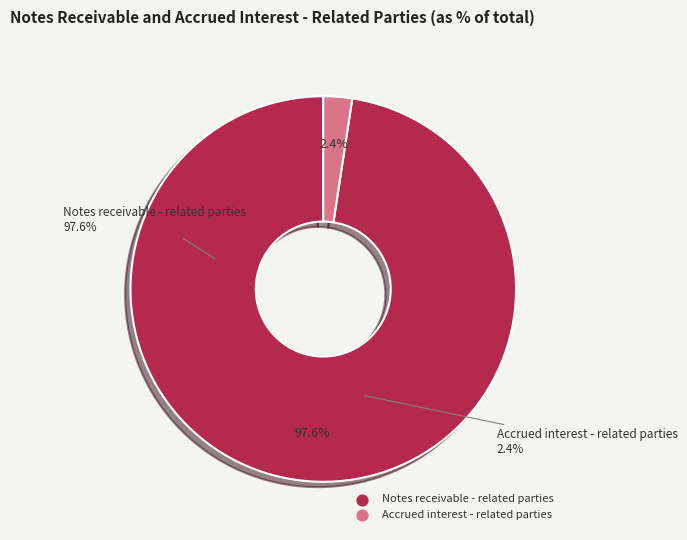

How much of the chart is everything except Notes receivable - related parties?

2.4%